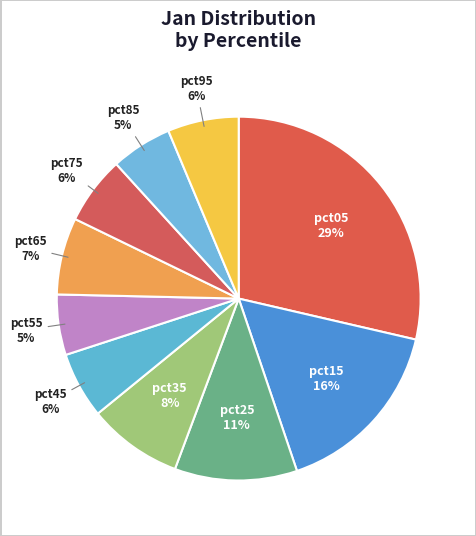

Which category has the biggest portion of the pie?

pct05